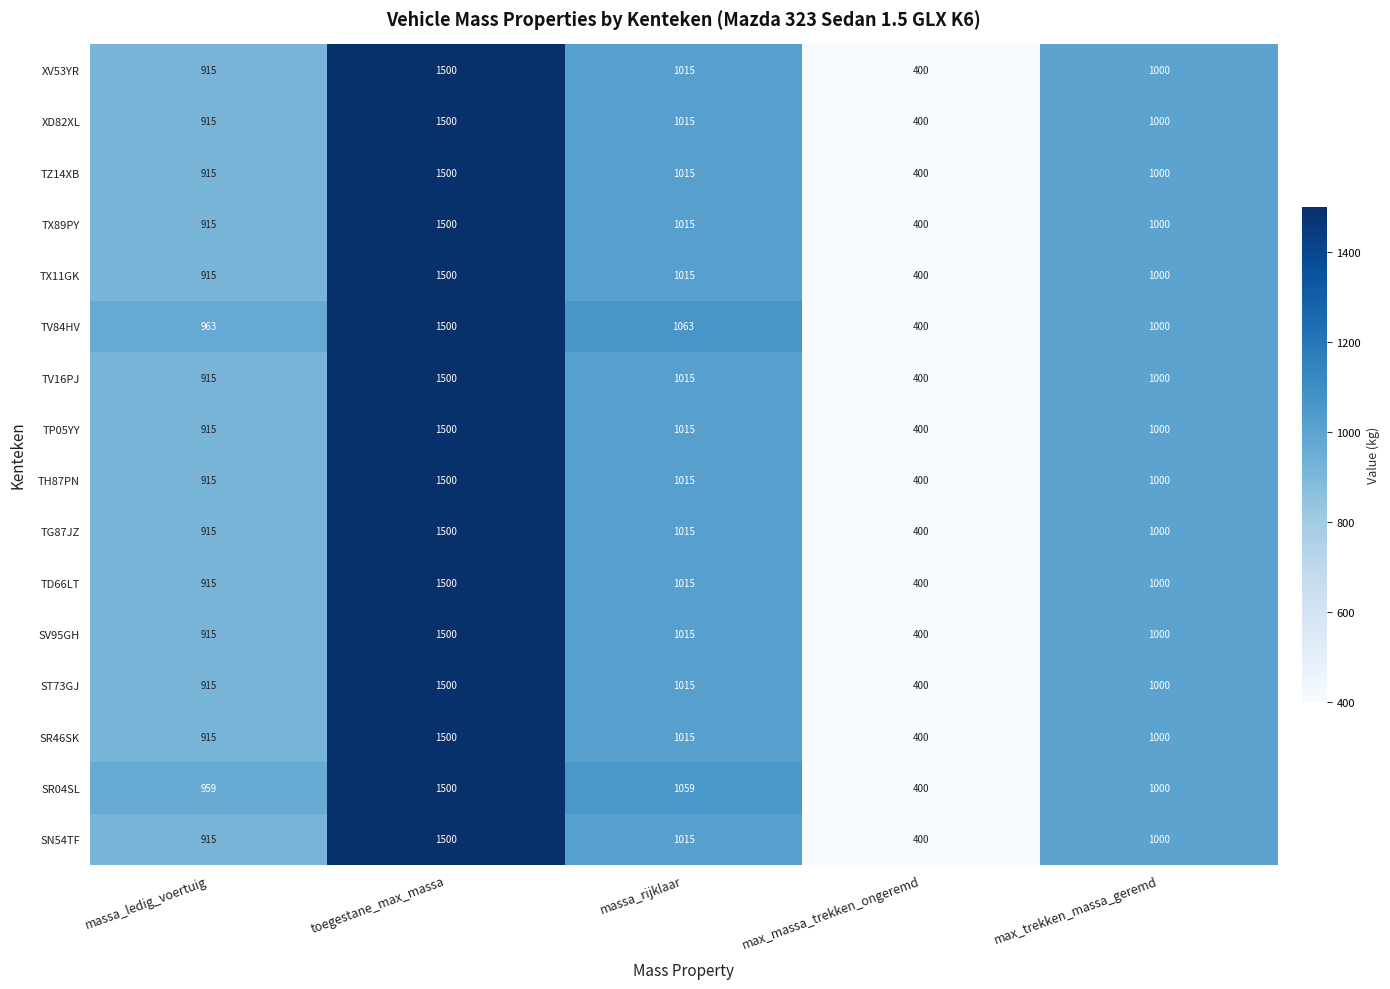

Which series has the largest total across all categories?

TV84HV